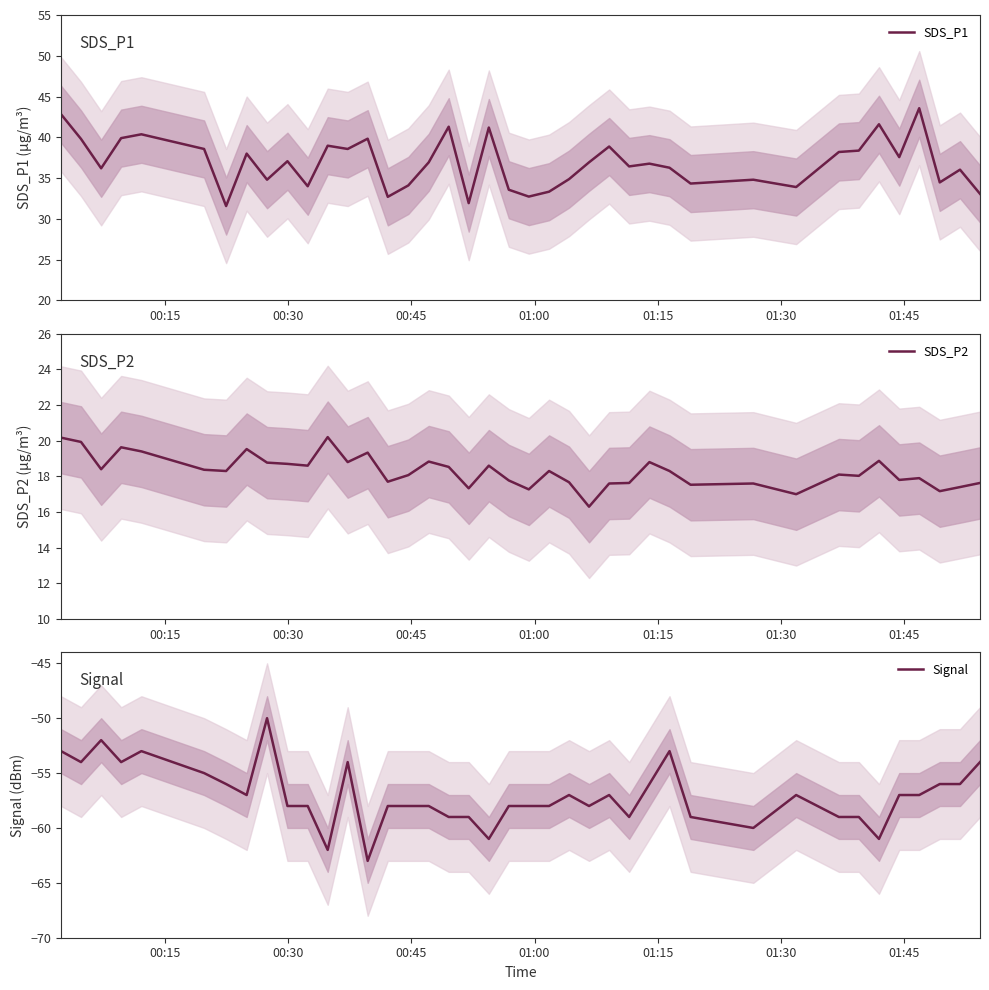

Which series has the largest range (max minus min)?

Signal